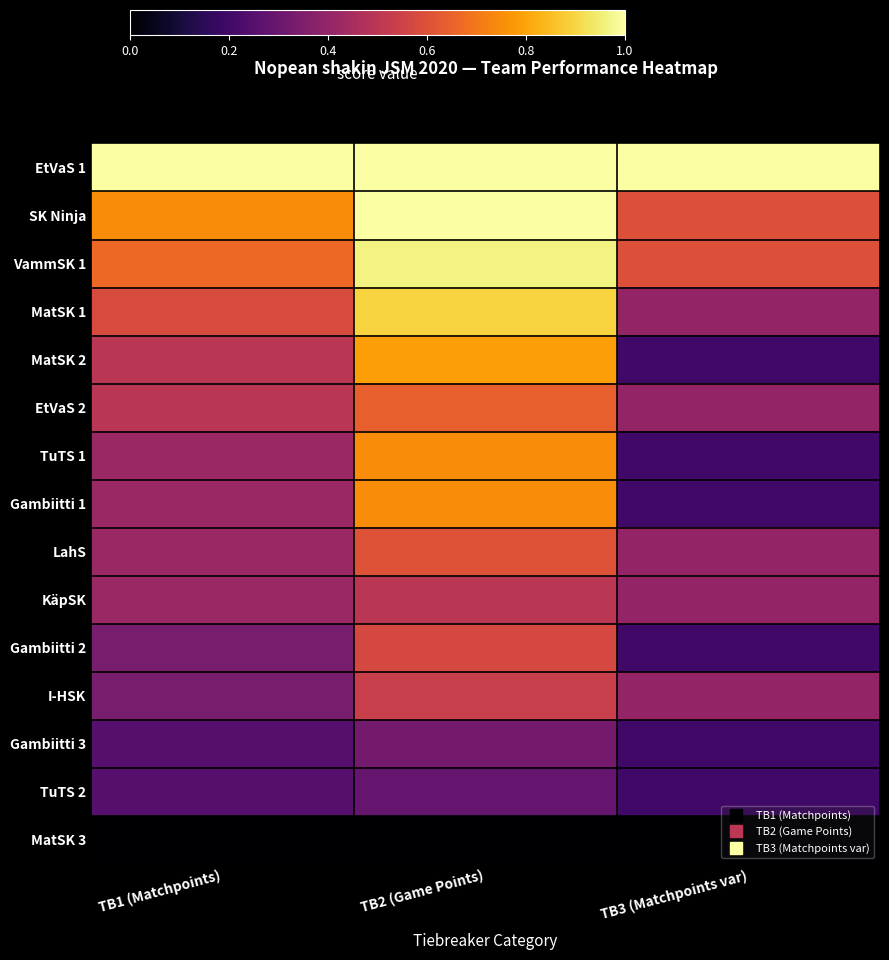

Which series has the largest total across all categories?

EtVaS 1